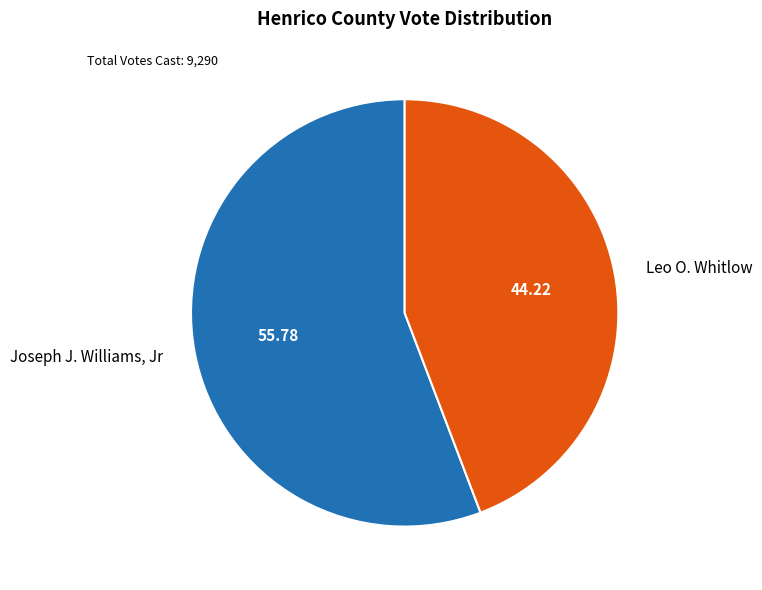

Count the number of slices in the pie.

2